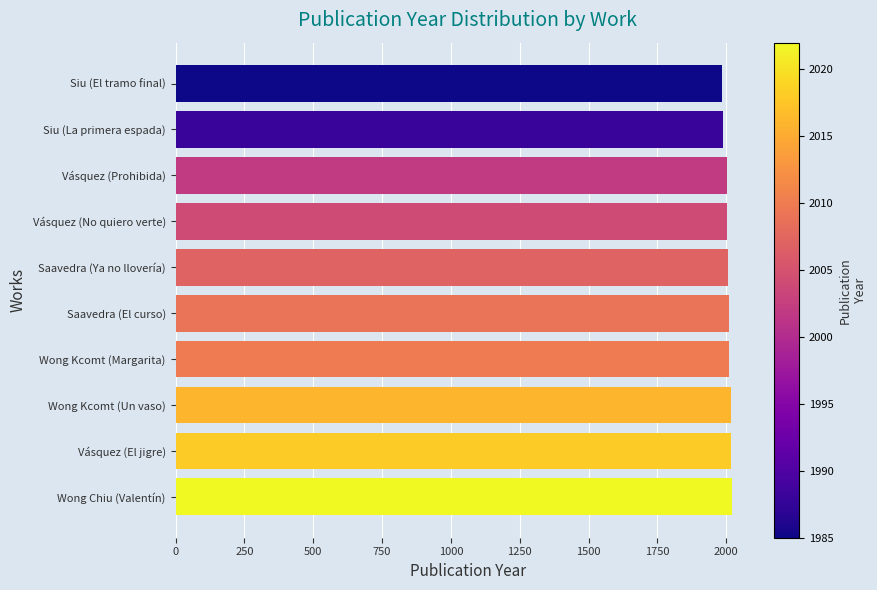

What is the ratio of the value at Saavedra (El curso) to the value at Wong Chiu (Valentín)?

1.0